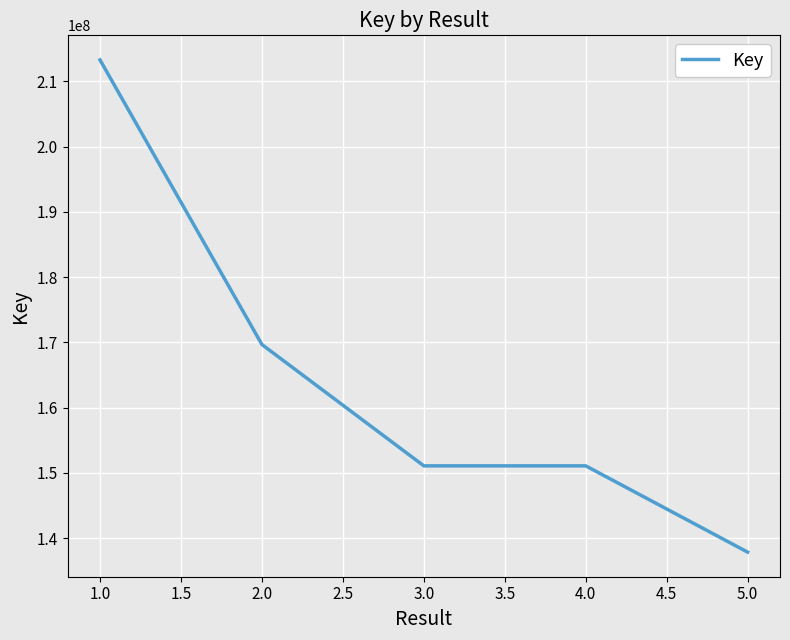

What is the sum of all values?

823039857